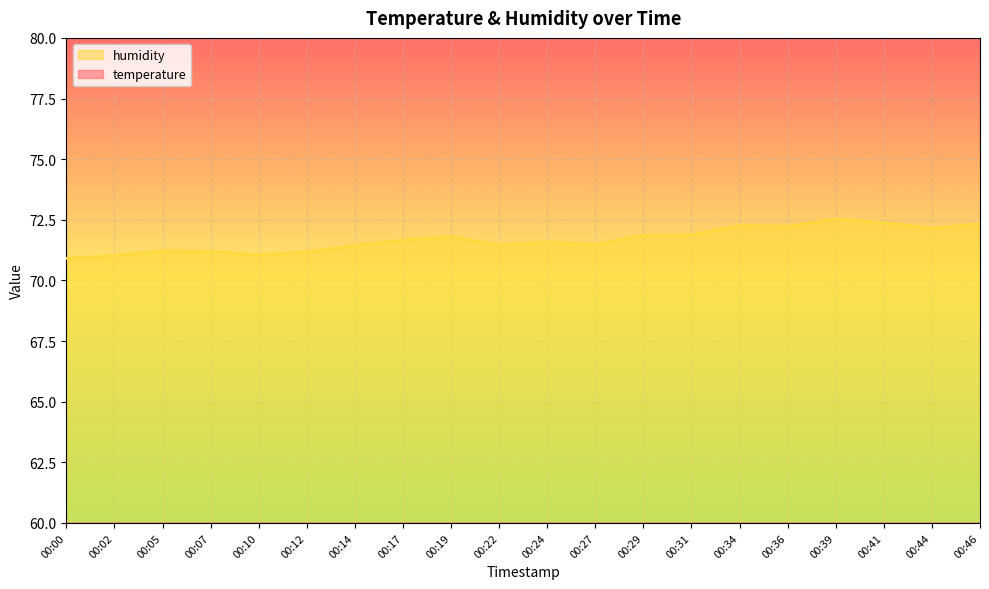

What is the value of the humidity point at the 12th from the left?

71.5